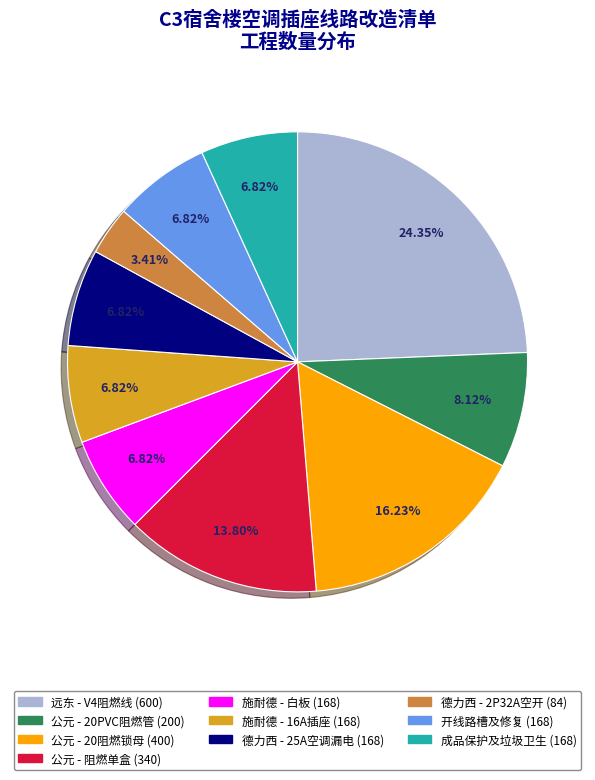

Count the number of slices in the pie.

10